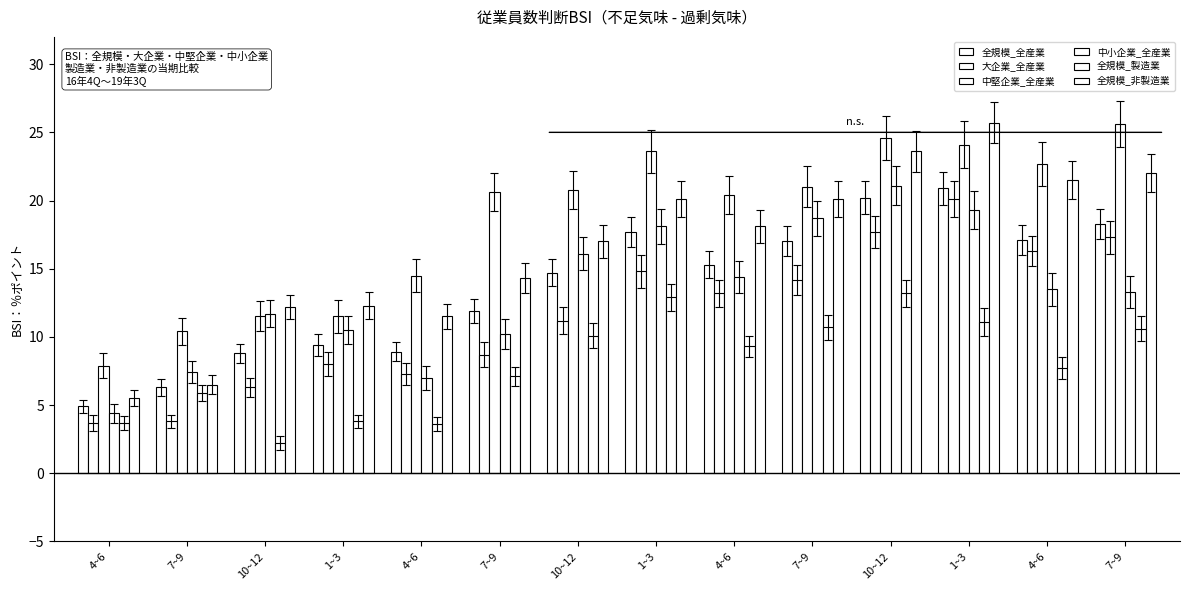

The 全規模_全産業 series shows 14.7 at 10~12. True or false?

True